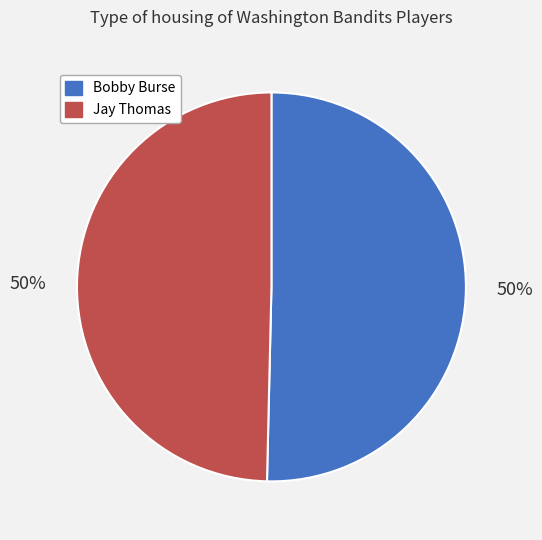

Do Bobby Burse and Jay Thomas together represent more than half of the pie?

Yes